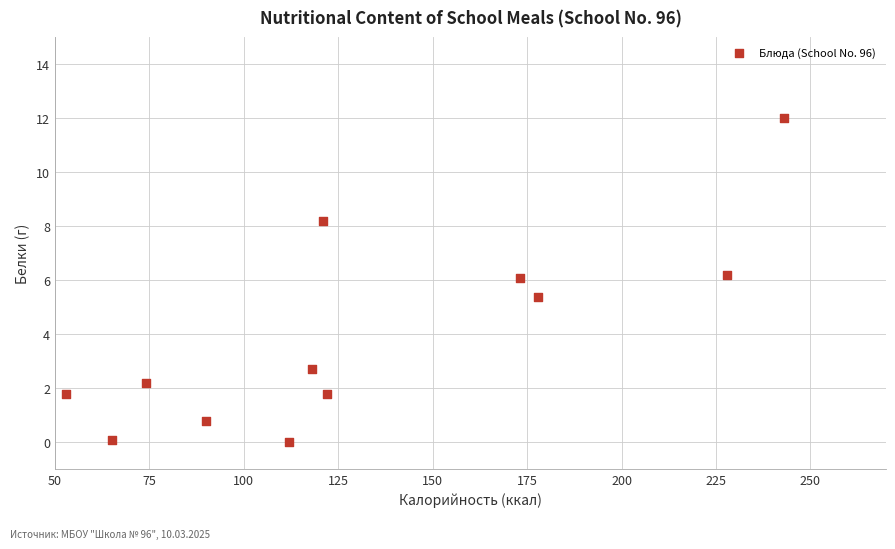

What is the range of Y values (max minus min)?

12.0